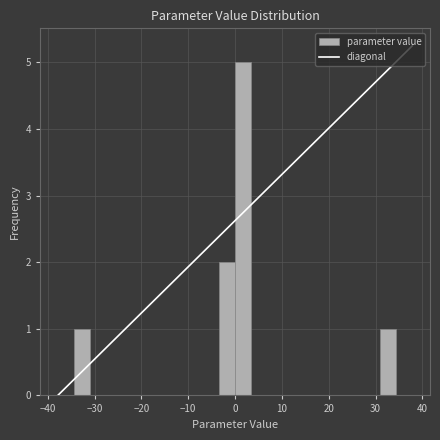

Around what value on the x-axis is the tallest bar? Give the approximate position of its centre, as read against the axis.

2